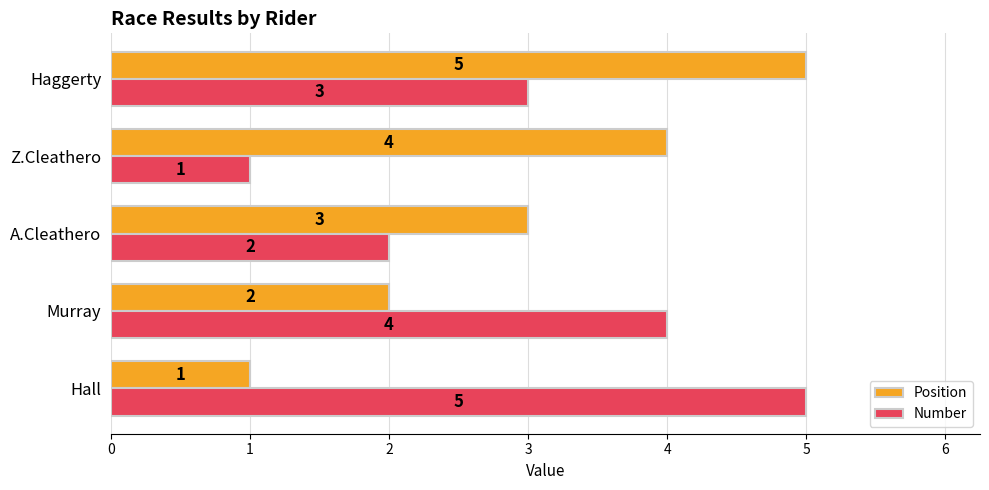

How many data points does each series have?

5